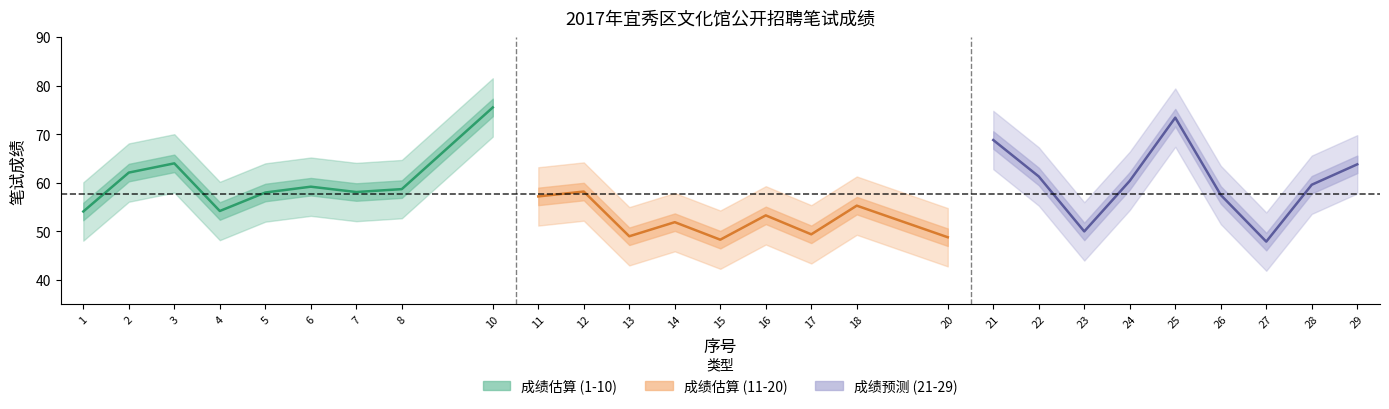

True or false: 成绩估算 (1-10) has a value of 58.7 at 8.

True